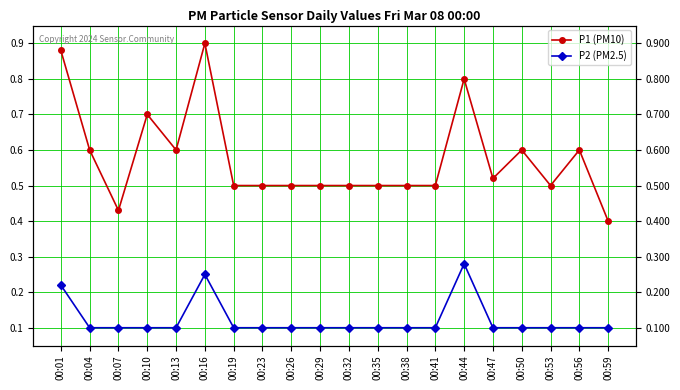

What is the value of the P1 (PM10) point at the 19th from the left?

0.6